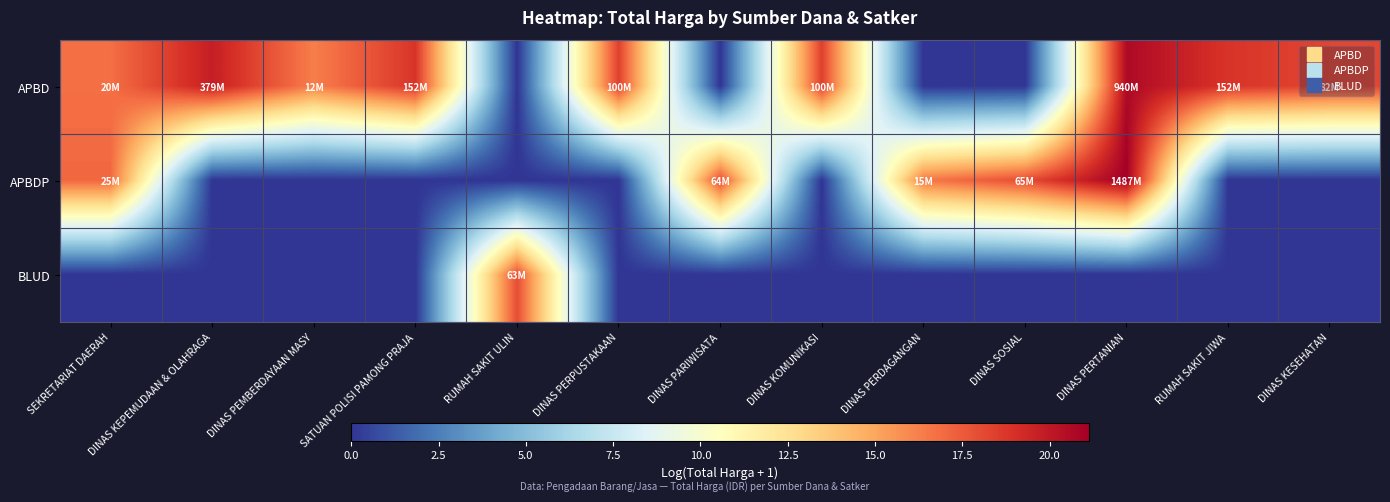

What is the difference between the highest and lowest values at DINAS KOMUNIKASI?

18.4